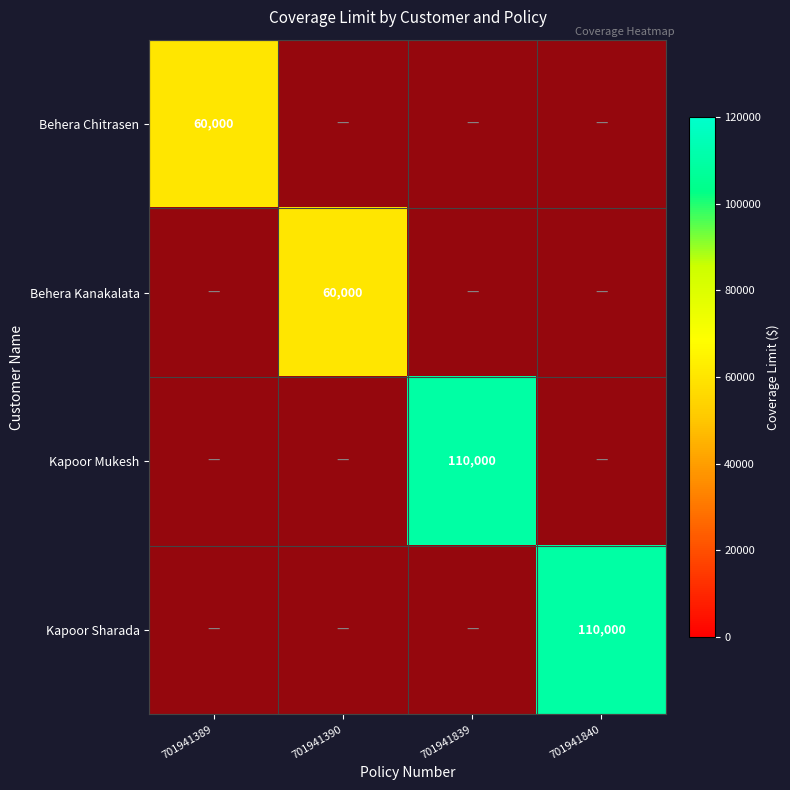

Which label corresponds to the smallest value in the chart?

701941390